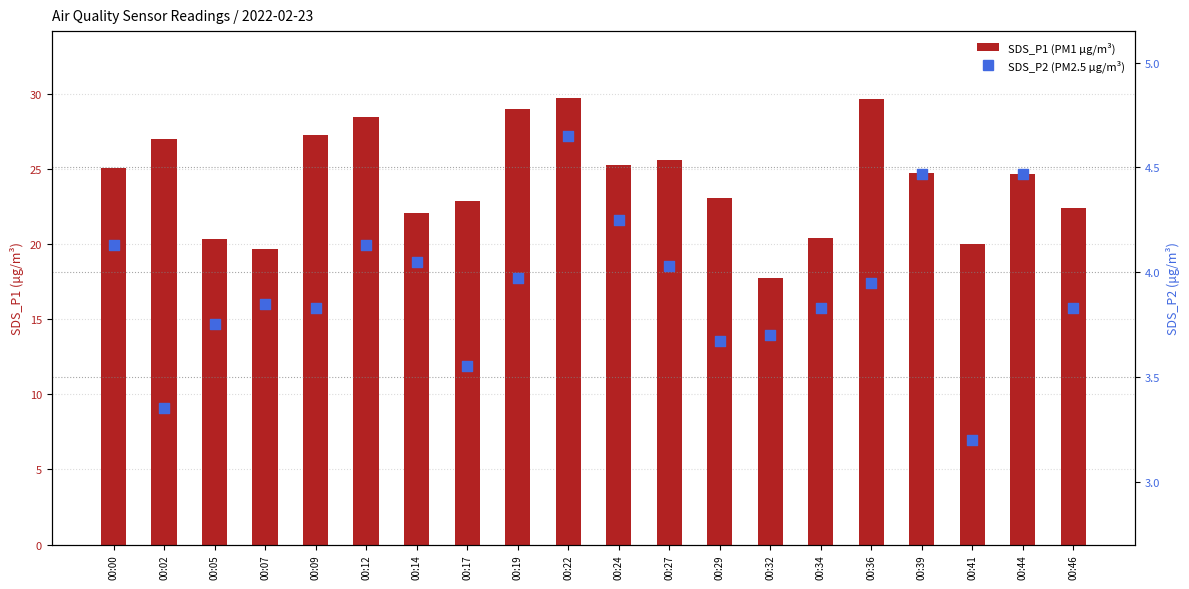

Which series reaches the maximum Y coordinate?

SDS_P1 (PM1)